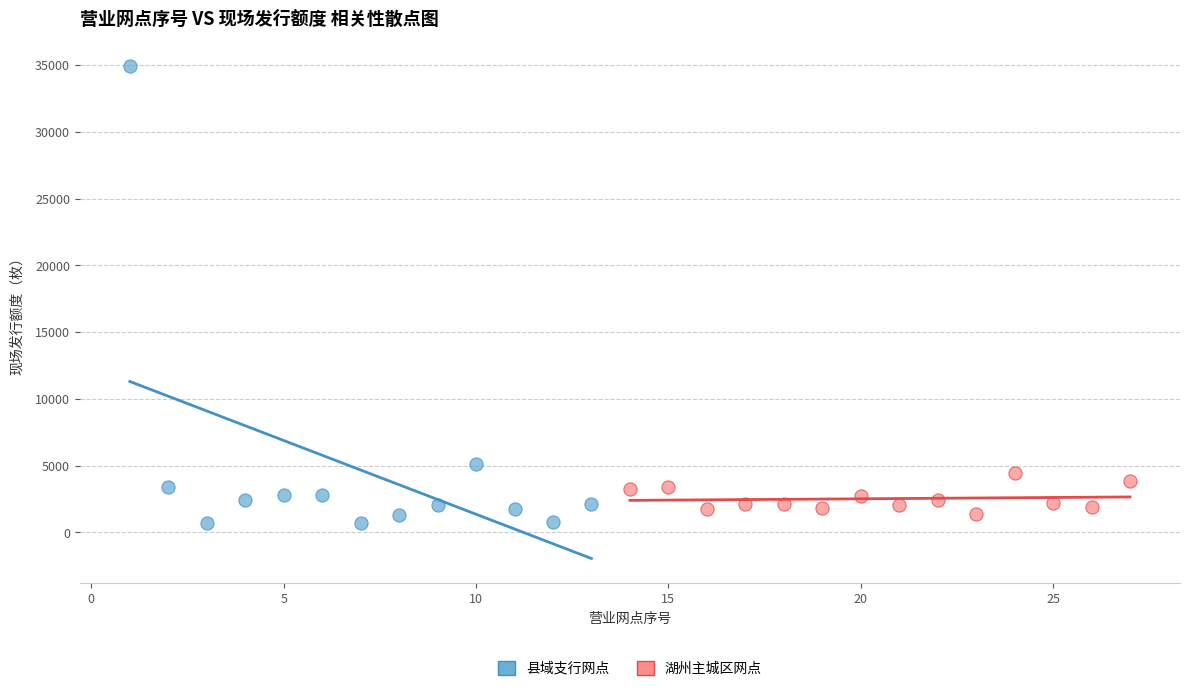

Which series contains the highest Y value?

县域支行网点